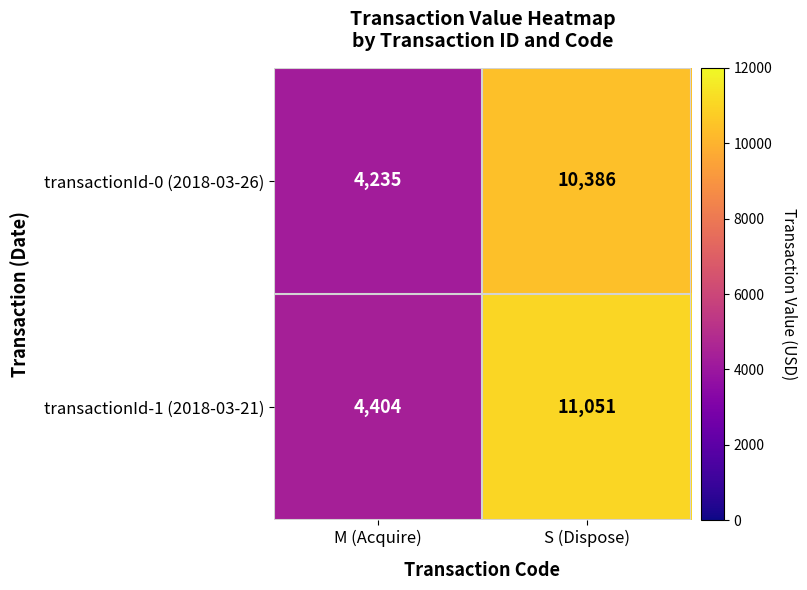

Reading left to right, extract all data points from this chart.

transactionId-0 (2018-03-26): M (Acquire)=4235	S (Dispose)=10386
transactionId-1 (2018-03-21): M (Acquire)=4404	S (Dispose)=11051